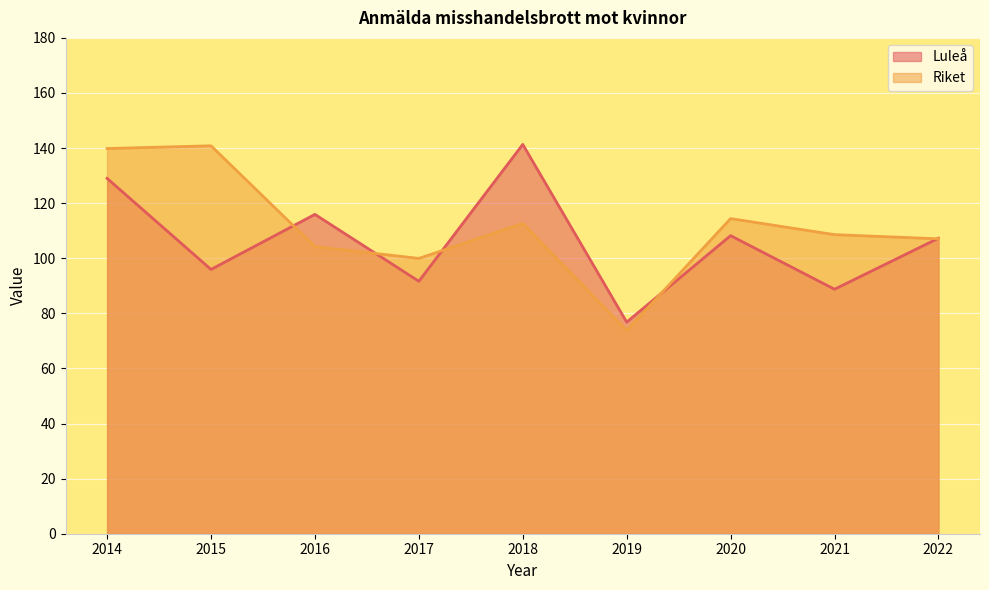

Which has a higher value, 2021 or 2017?

2017